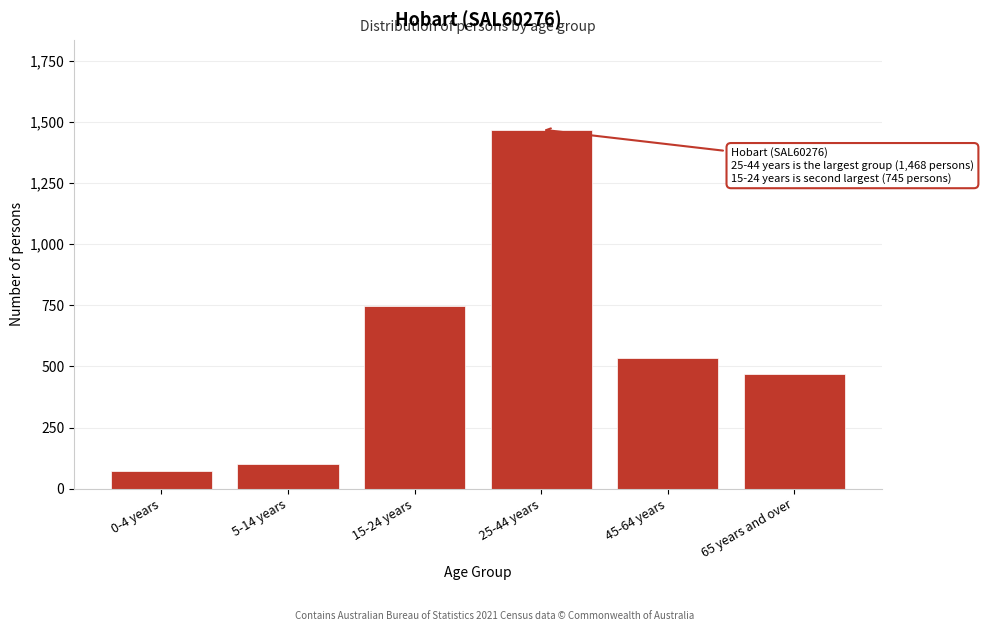

Reading left to right, what are all the values shown in this chart?

74	99	745	1468	536	469